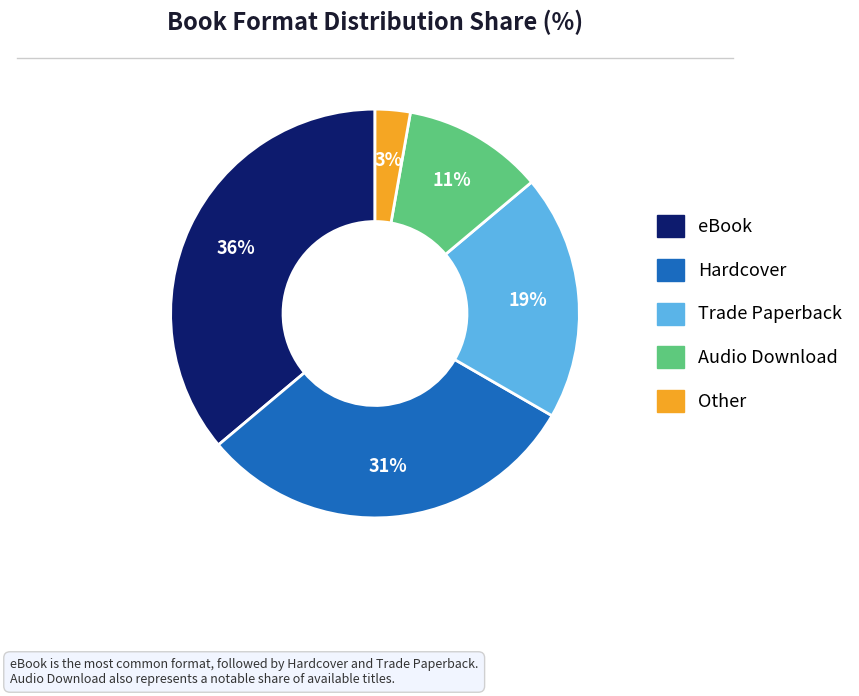

Combined, do eBook and Other account for over 50%?

No